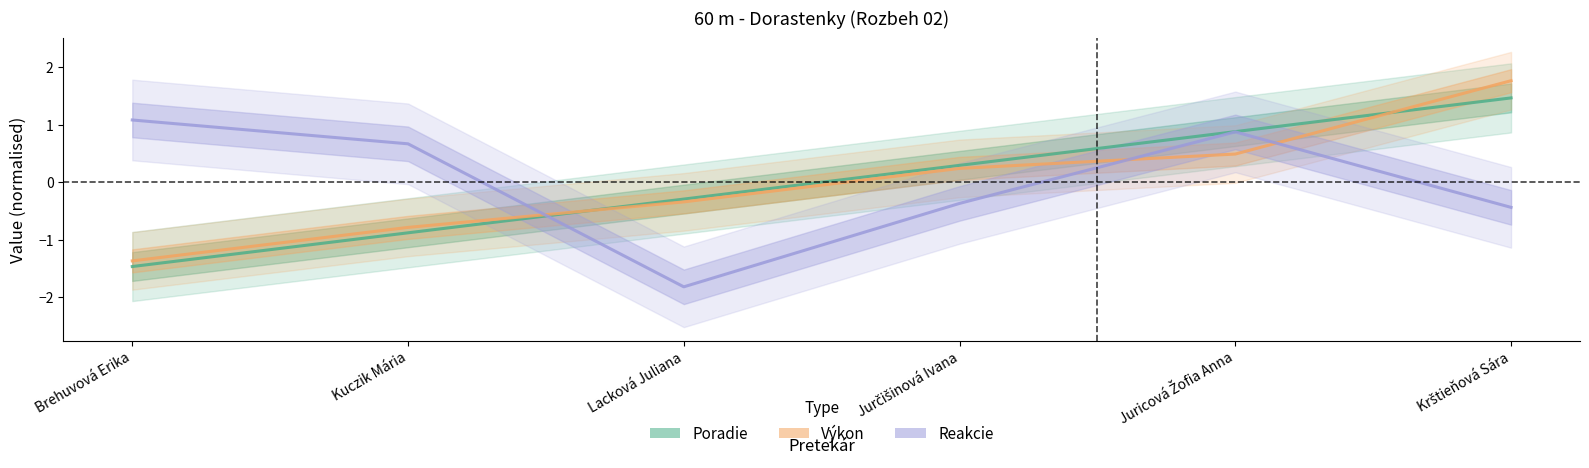

What is the label of the 5th point from the left?

Juricová Žofia Anna